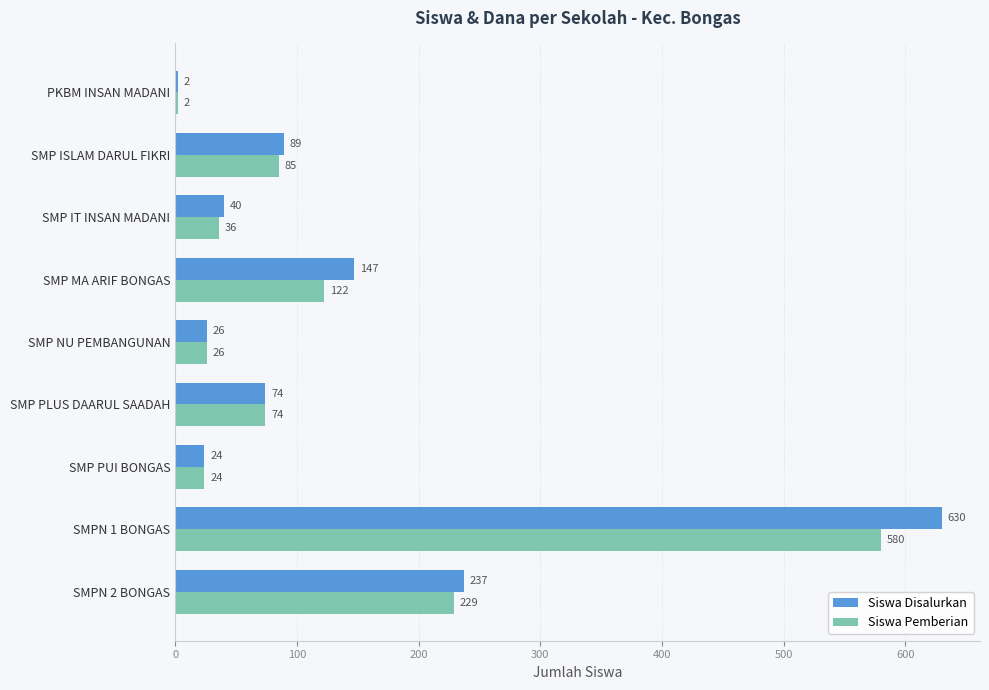

The value of Siswa Pemberian at SMPN 1 BONGAS is 580. True or false?

True